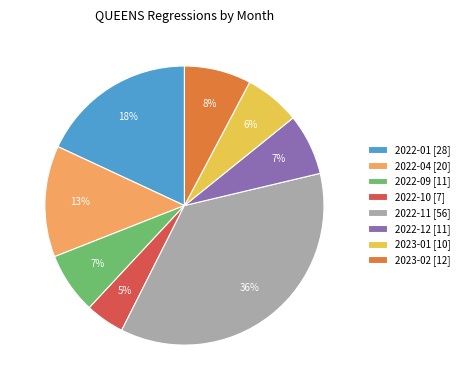

Is the sum of 2022-09 [11] and 2023-02 [12] greater than half?

No